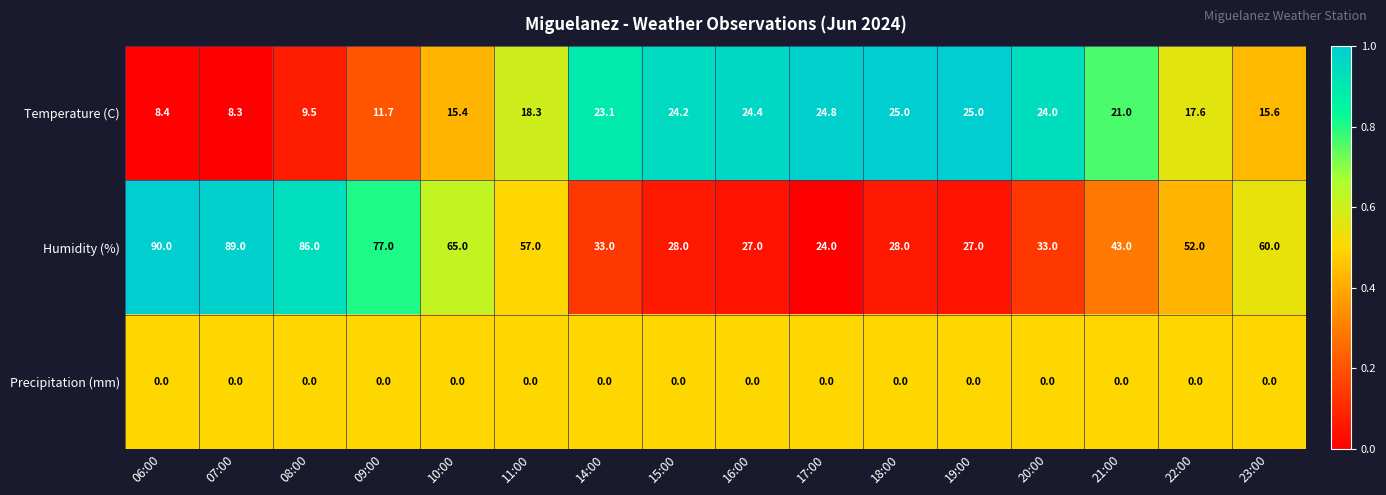

At how many categories does at least one series exceed 0?

16